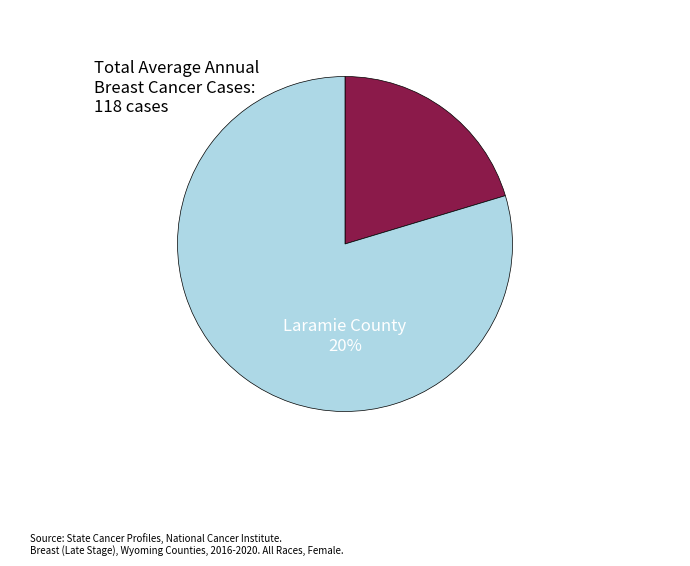

Is Campbell County the majority of the pie?

No